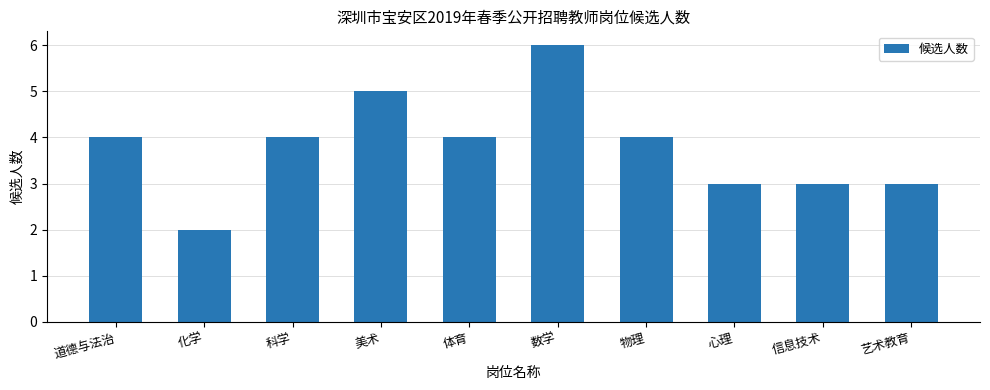

What is the difference between the second highest and minimum values?

3